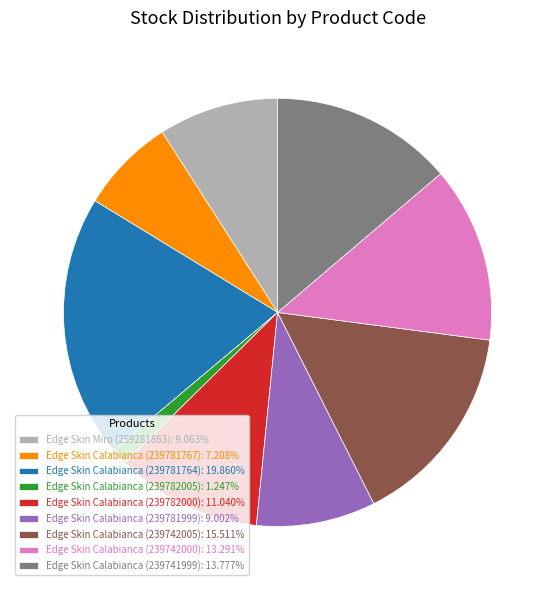

Combined, do Edge Skin Calabianca (239782005) and Edge Skin Calabianca (239781999) account for over 50%?

No